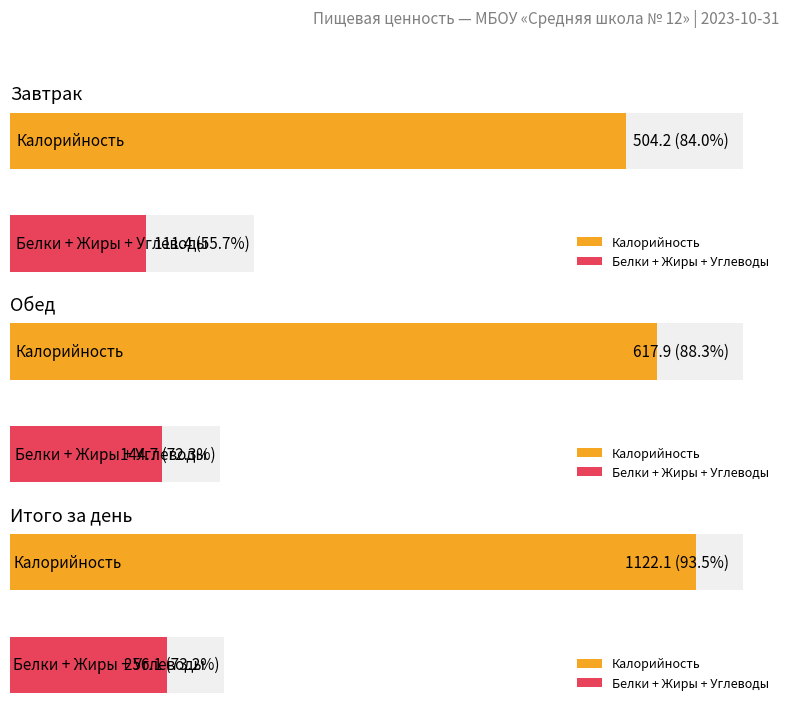

Which series has the largest range (max minus min)?

Калорийность